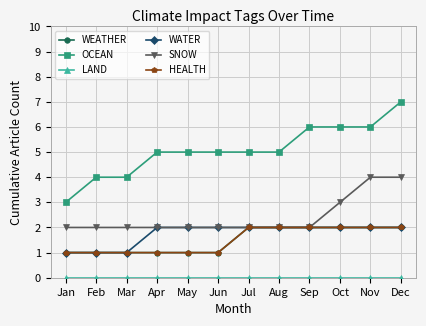

What is the average value of the SNOW series?

2